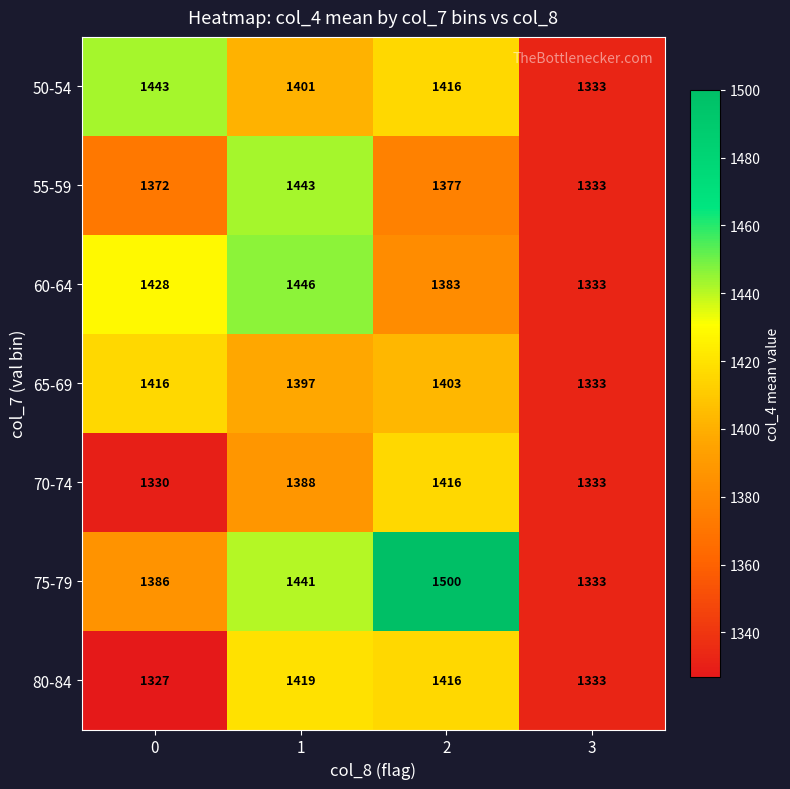

What is the minimum value shown in the chart?

1327